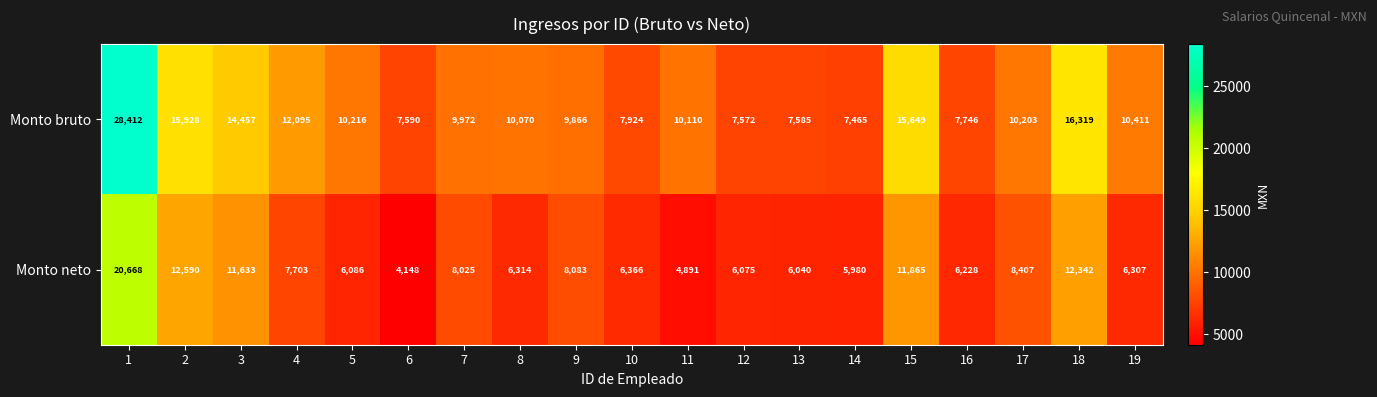

What is the difference between the Monto bruto values at 19 and 14?

2946